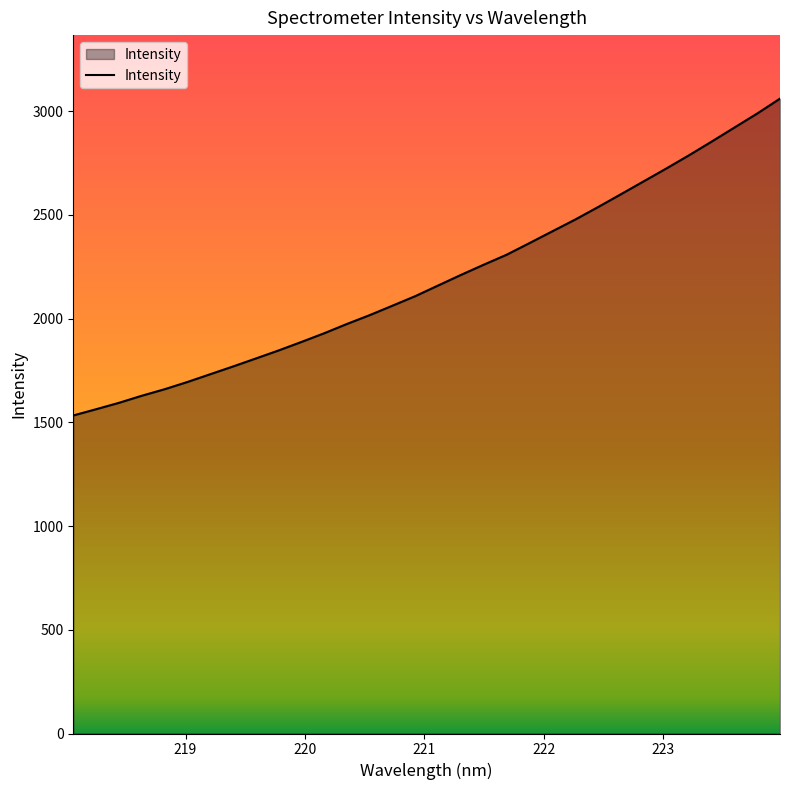

What is the minimum value shown in the chart?

1533.1